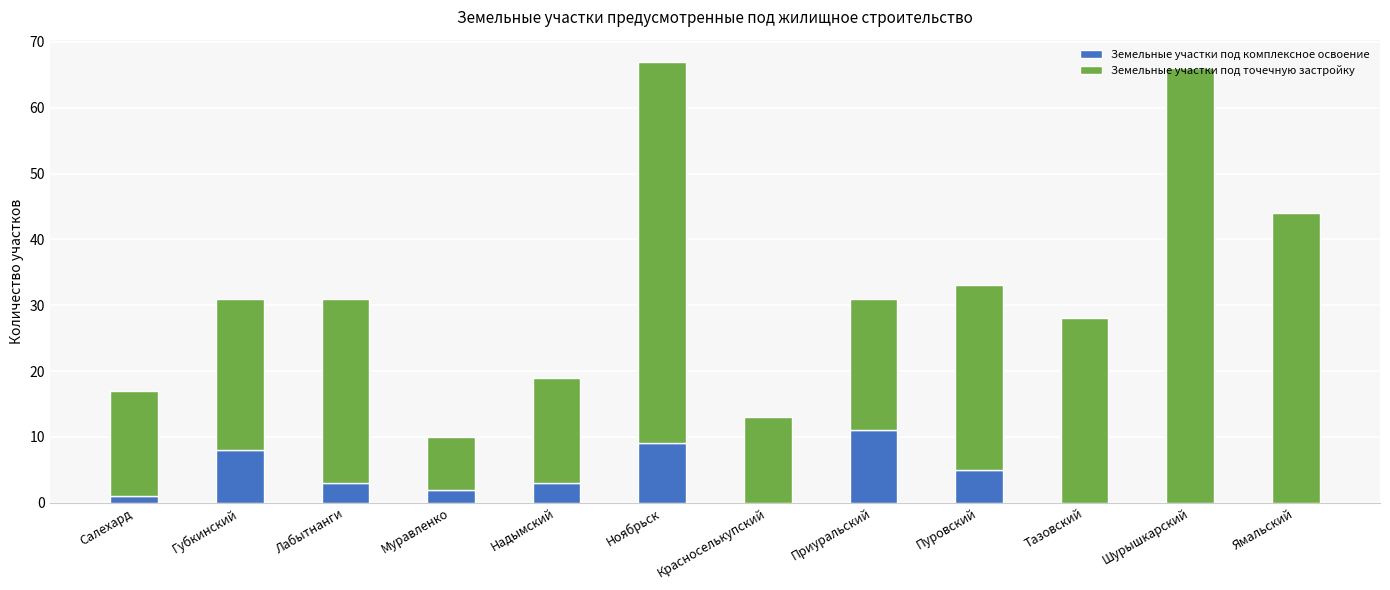

What is the total value across all series at Лабытнанги?

31